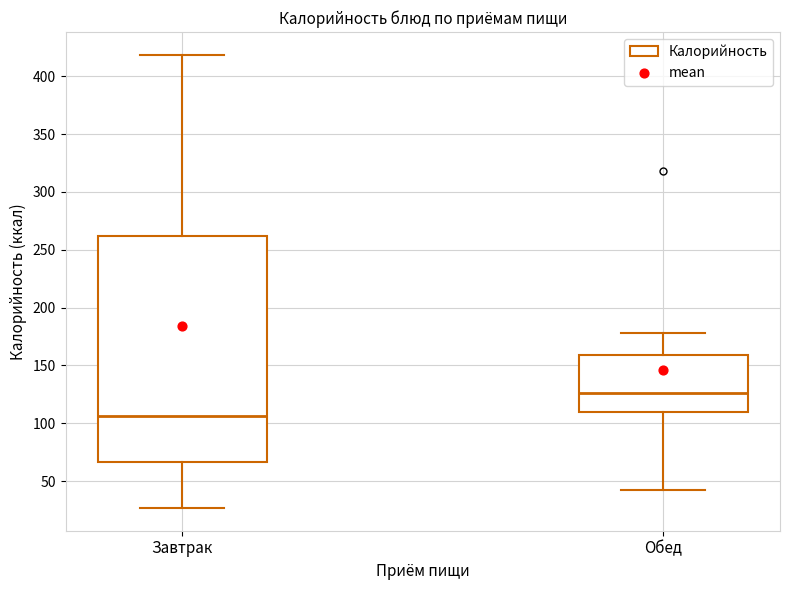

Reading left to right, read every box against the y-axis: the position of its median line, the range the box covers, and the ends of its whiskers. The values are not printed on the chart, so give them approximately, as read against the axis.

Завтрак: median 105, box 65 to 260, whiskers 25 to 420
Обед: median 125, box 110 to 160, whiskers 45 to 180